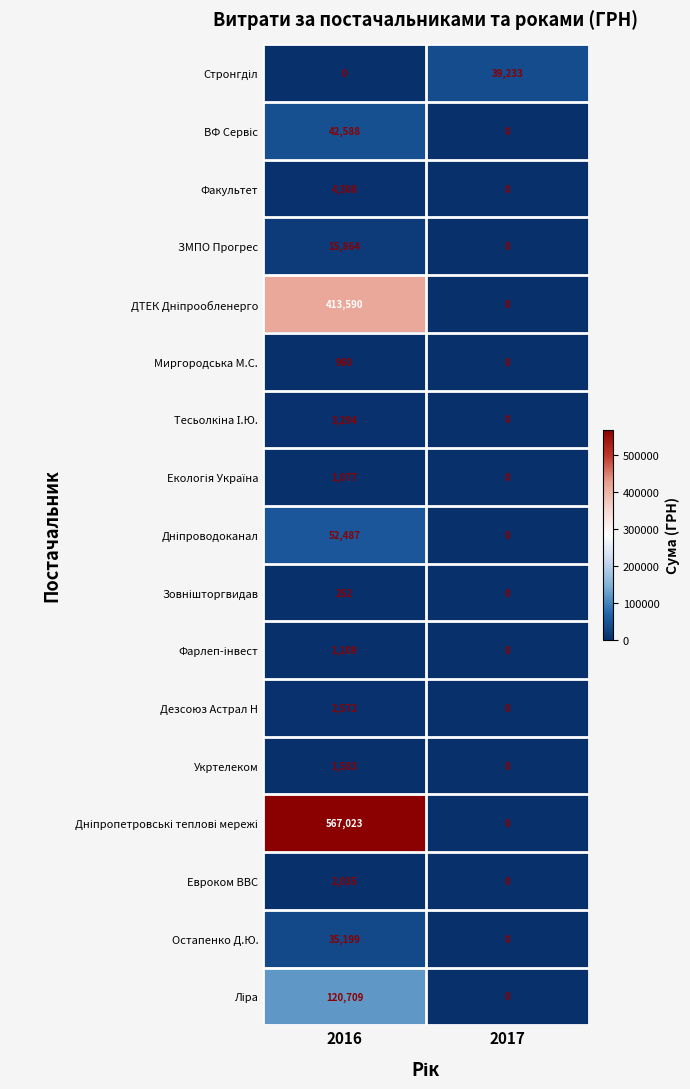

At how many categories does at least one series exceed 222330?

1